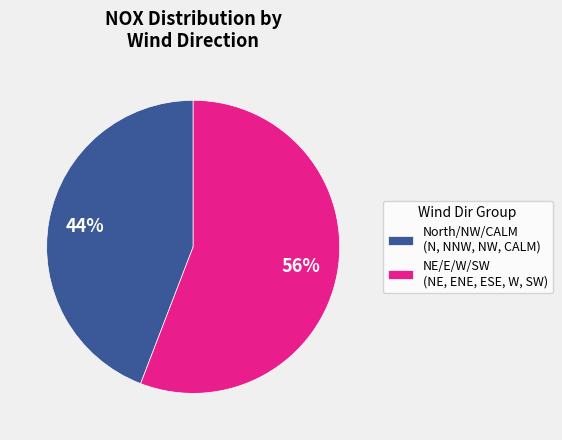

How many slices are in this pie chart?

2